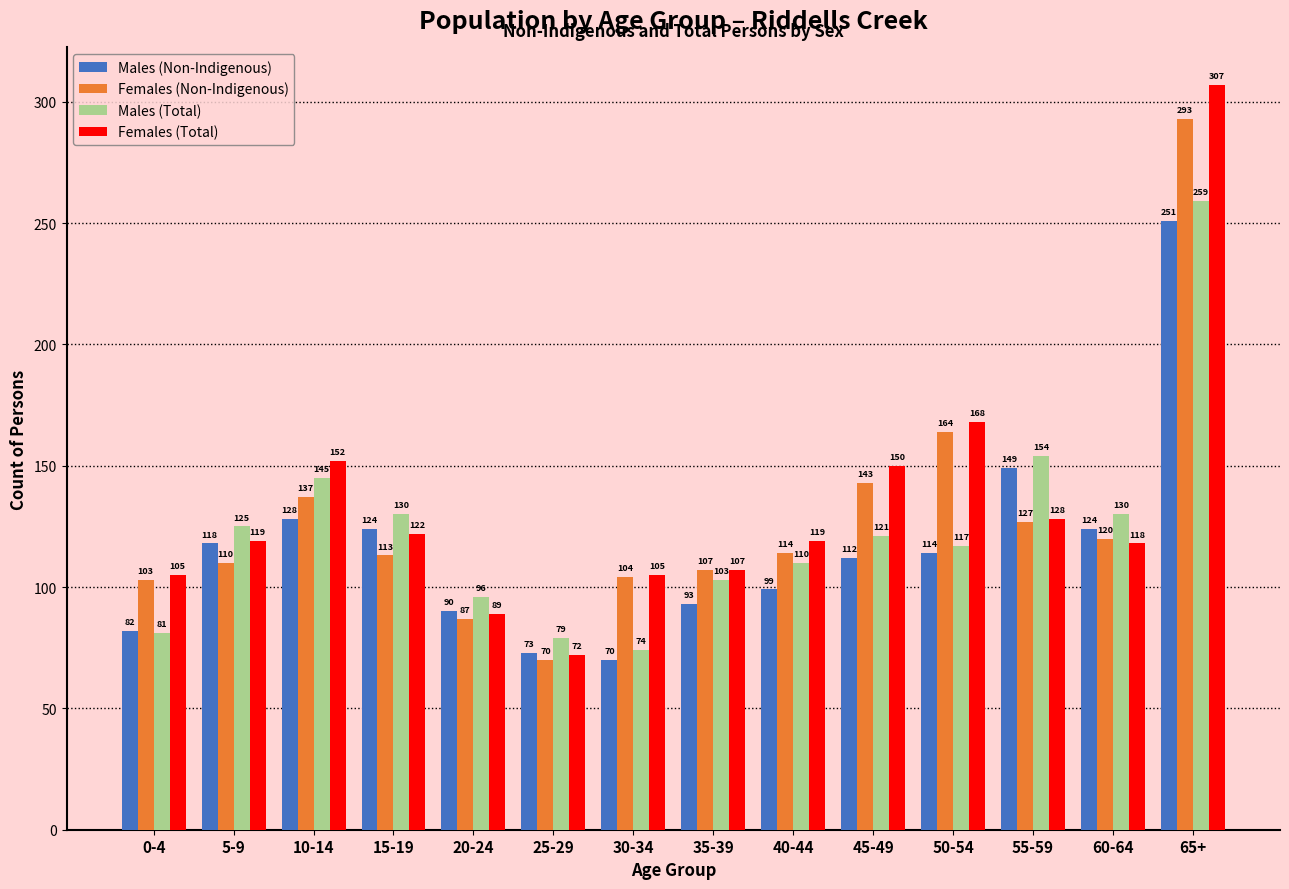

What is the label of the 1st bar from the right?

65+